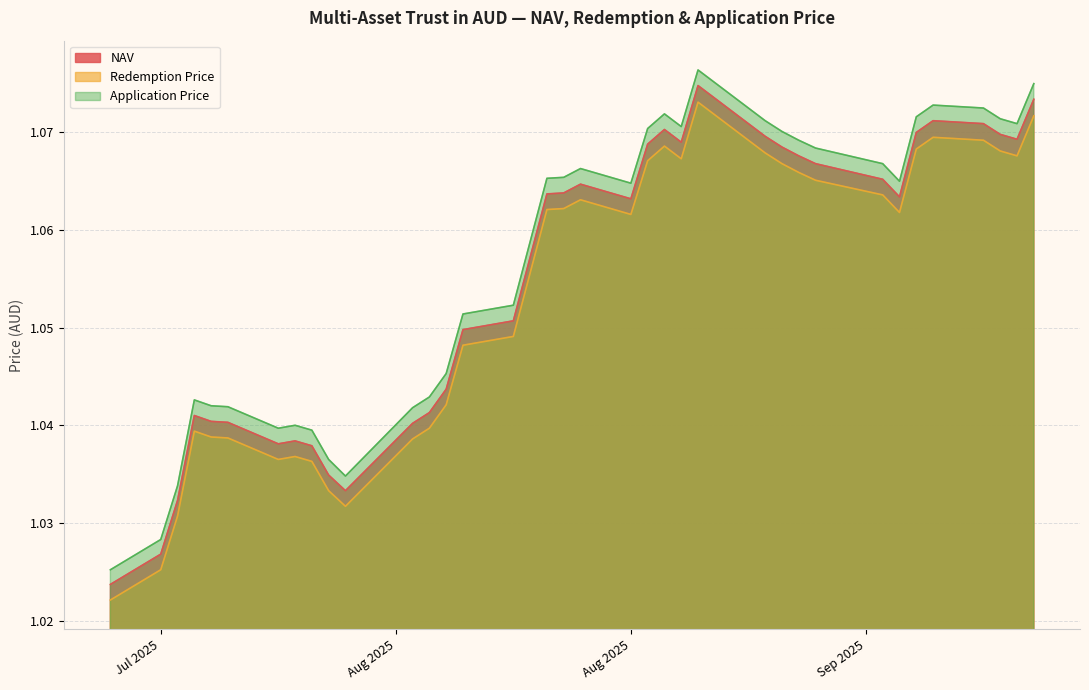

What is the approximate value of NAV at 08/19/2025?

1.1